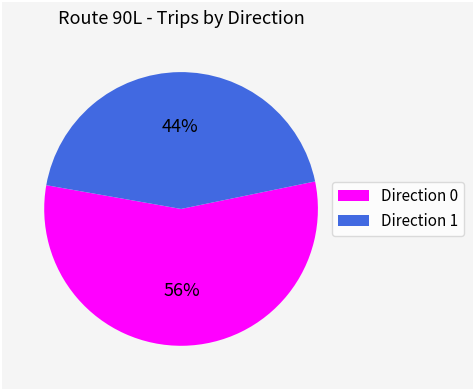

Combined, do Direction 1 and Direction 0 account for over 50%?

Yes